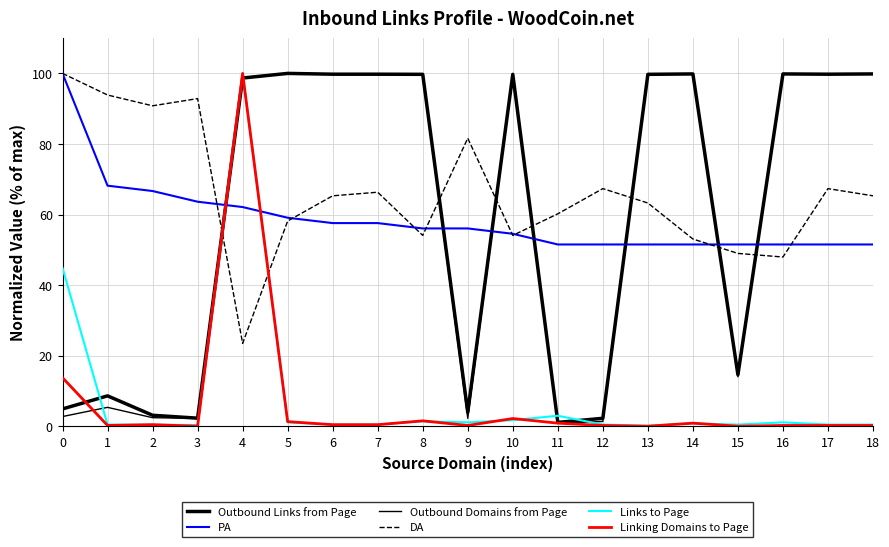

How many lines are shown in the chart?

6